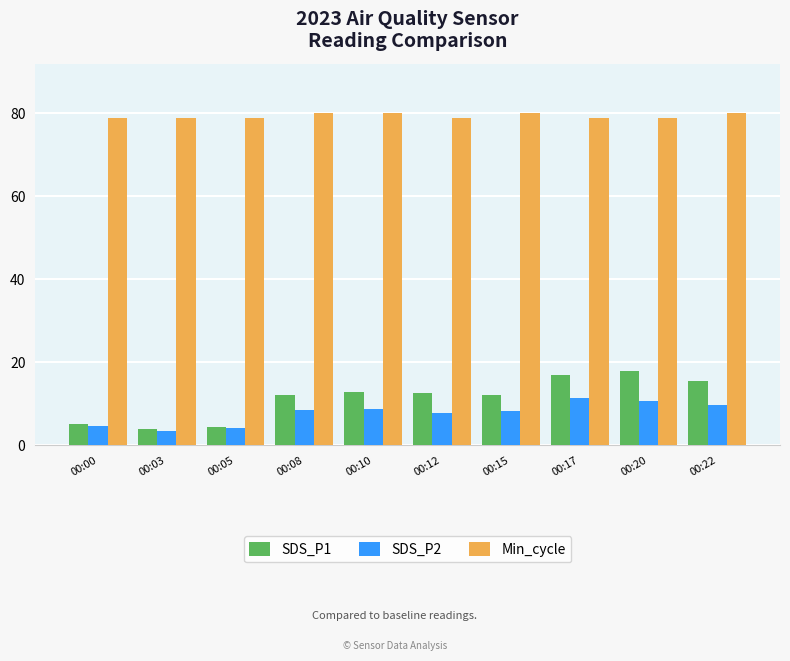

What is the average value of the SDS_P1 series?

11.4